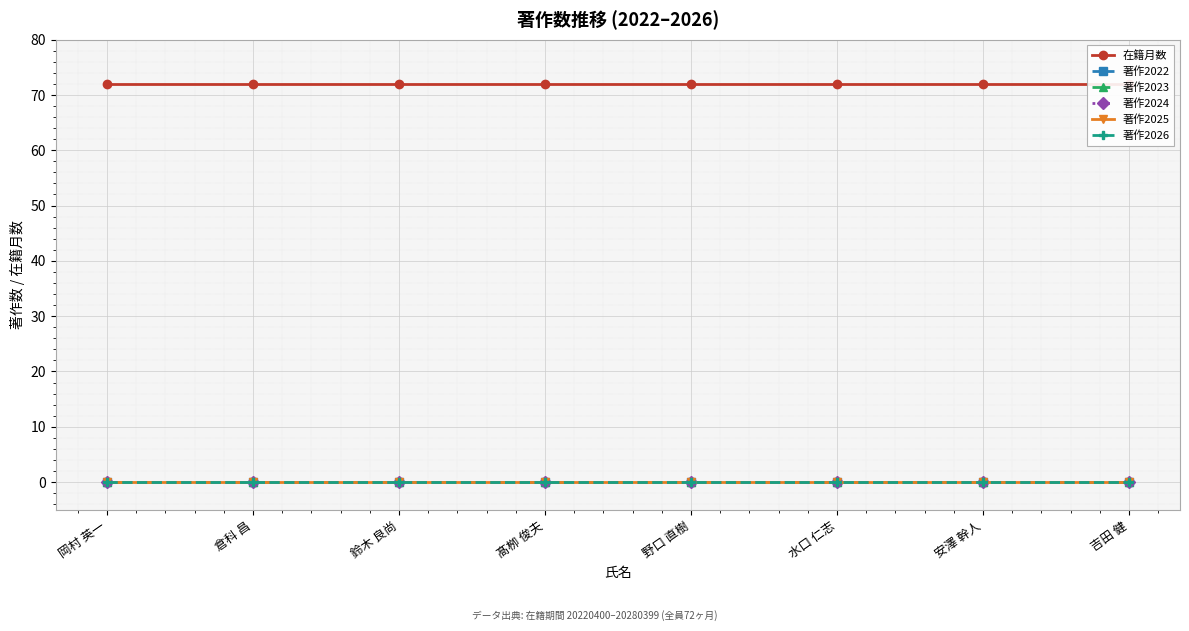

The 著作2026 series shows 0 at 吉田 健. True or false?

True